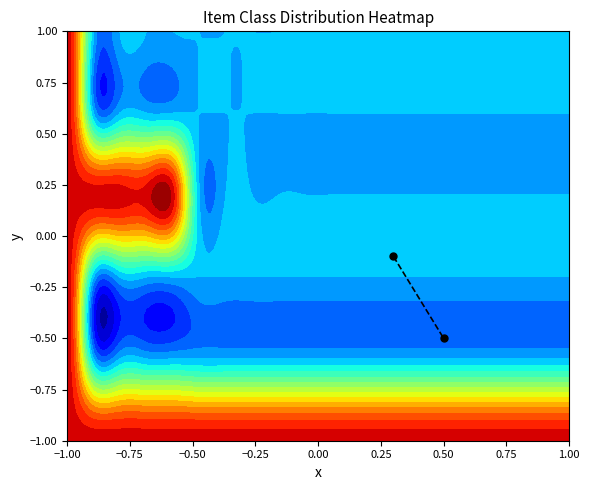

The chart shows a value of -0.1 at −1.00. True or false?

False